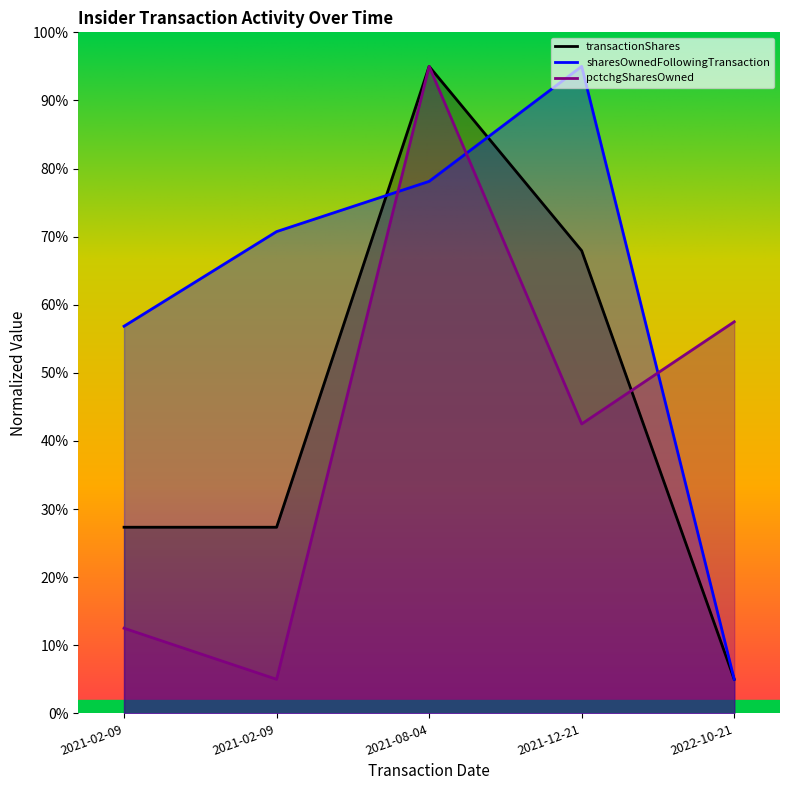

The value of transactionShares at 2021-08-04 is 54.4. True or false?

False